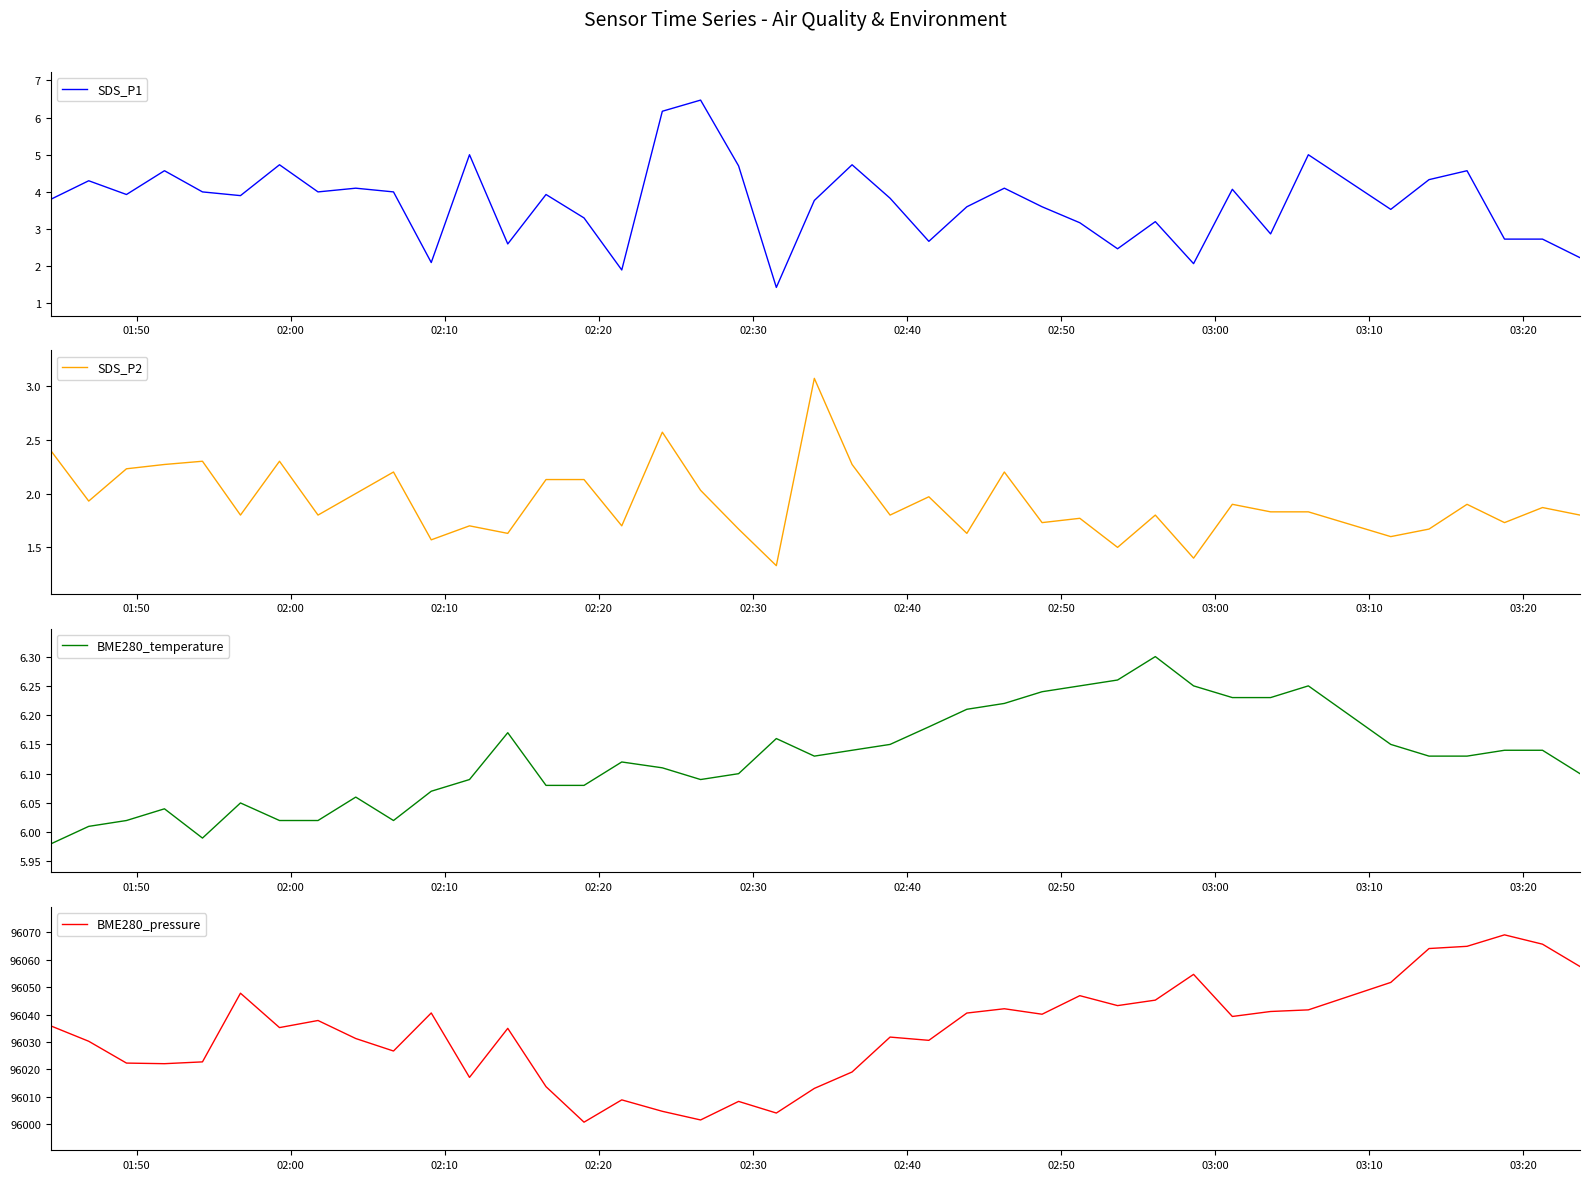

How many data points does each series have?

40